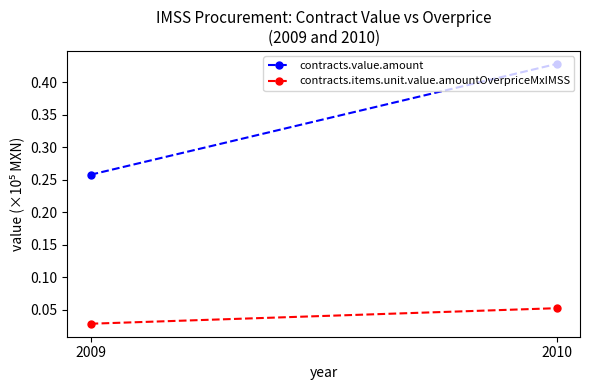

Reading left to right, what are all the values shown in this chart?

contracts.value.amount: 2009=0.3	2010=0.4
contracts.items.unit.value.amountOverpriceMxIMSS: 2009=0.0	2010=0.1